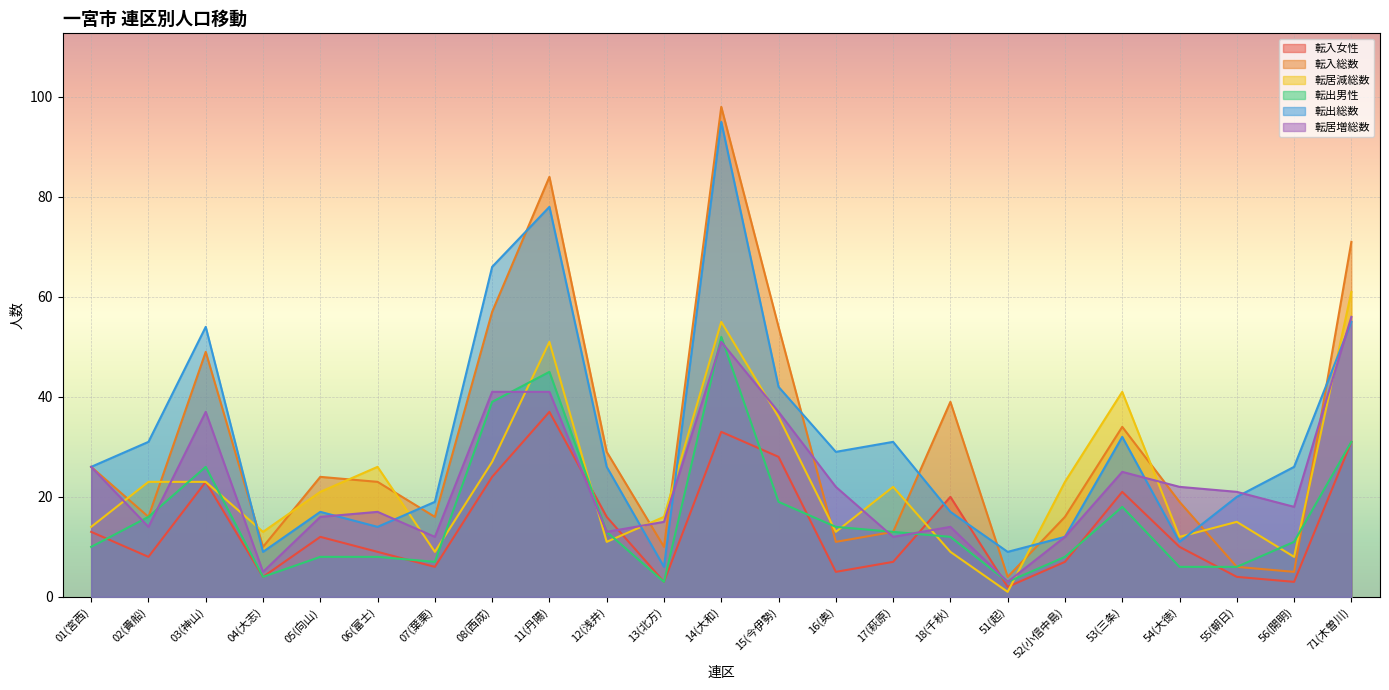

Where is the first local maximum for 転入総数?

03(神山)